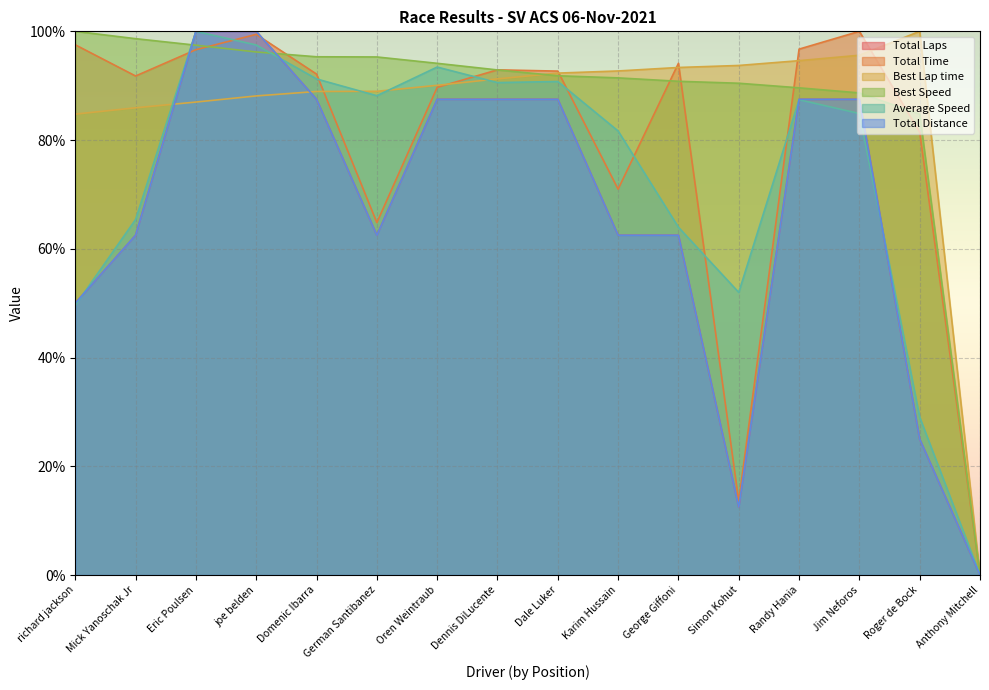

What is the difference between the Best Speed values at German Santibanez and Dale Luker?

3.5